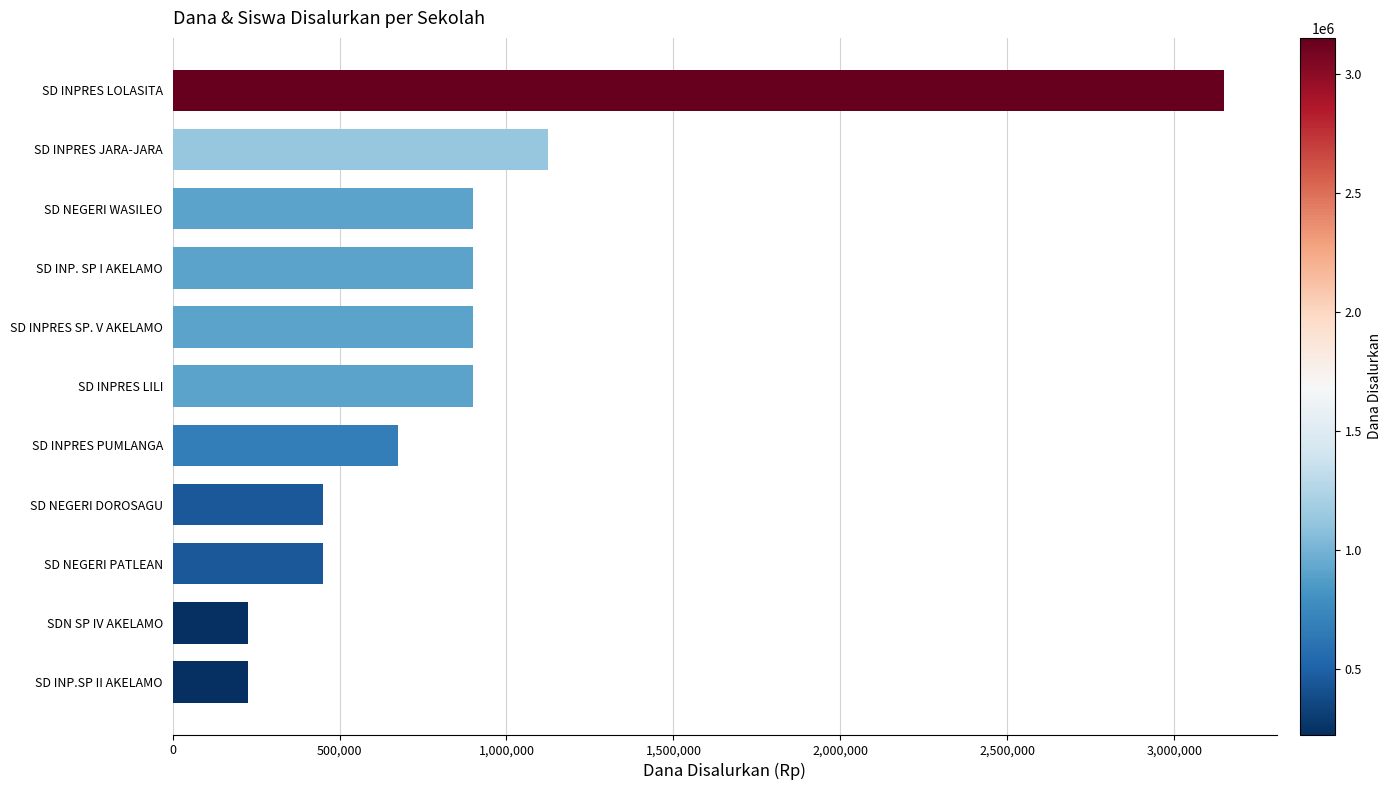

What is the average value?

900000